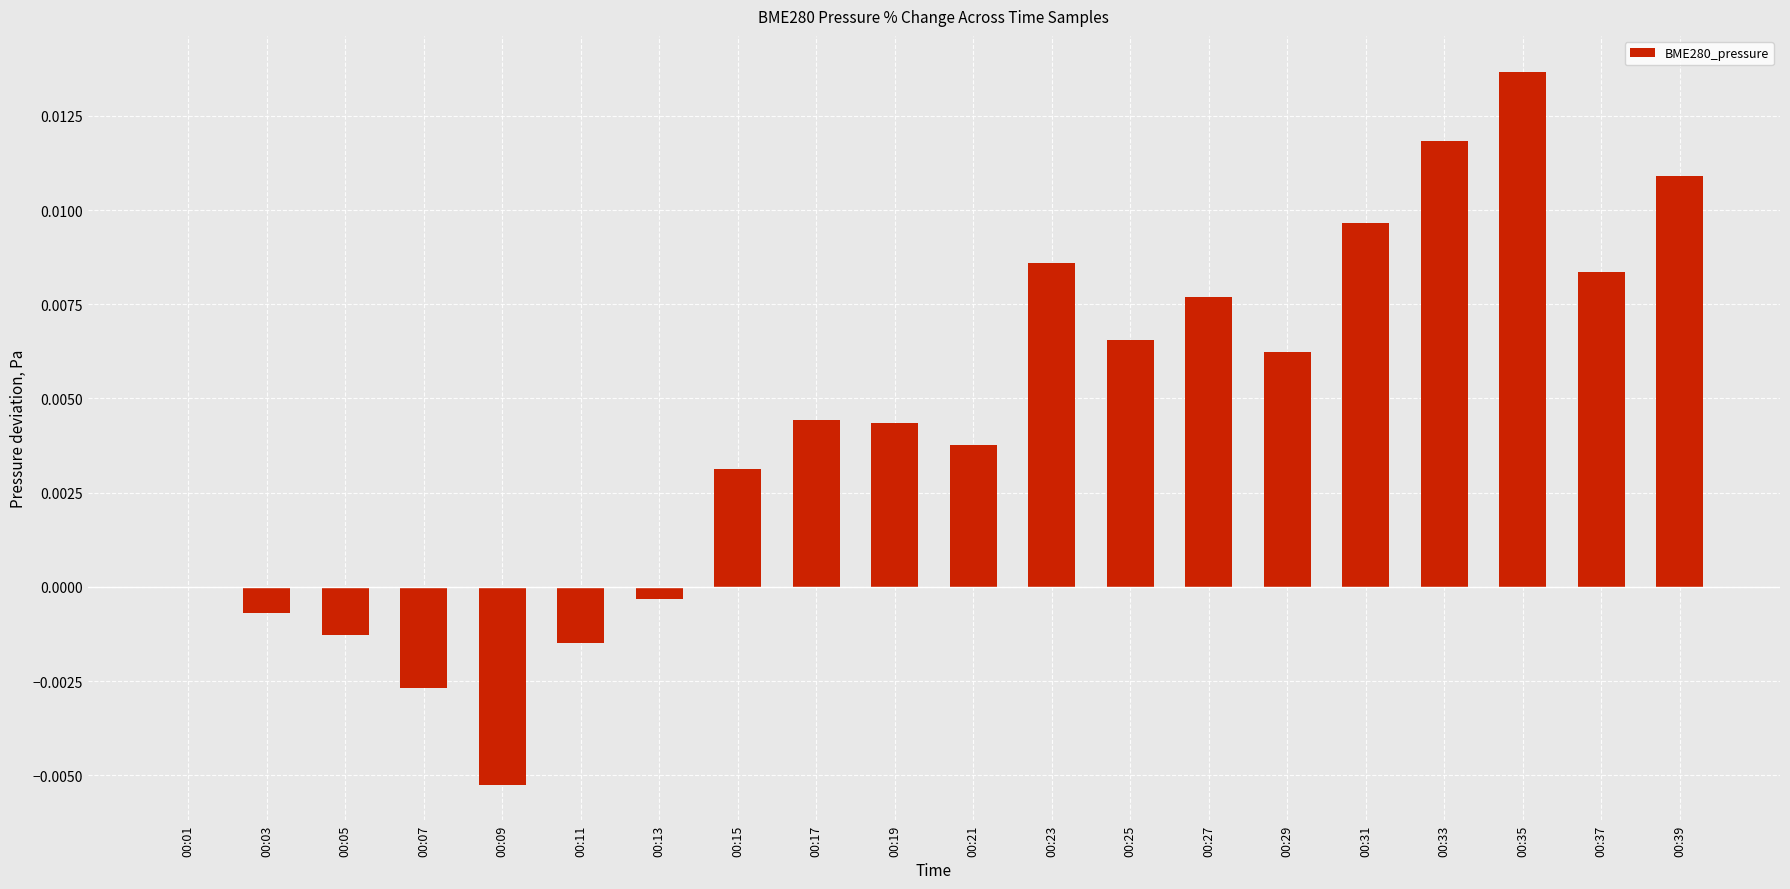

Which category has the highest value across all series?

00:35